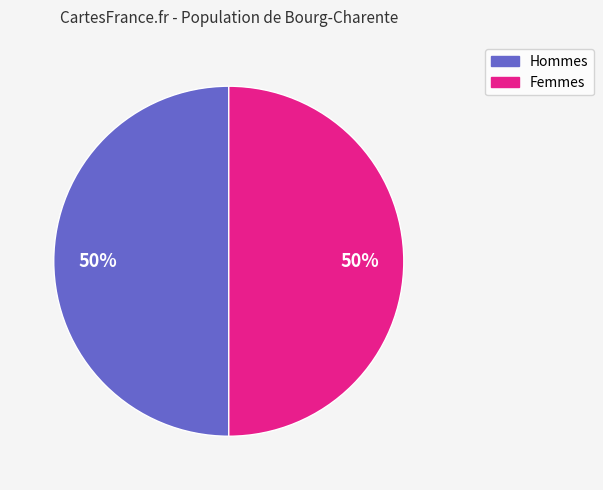

To the nearest percent, what is the average slice percentage?

50%